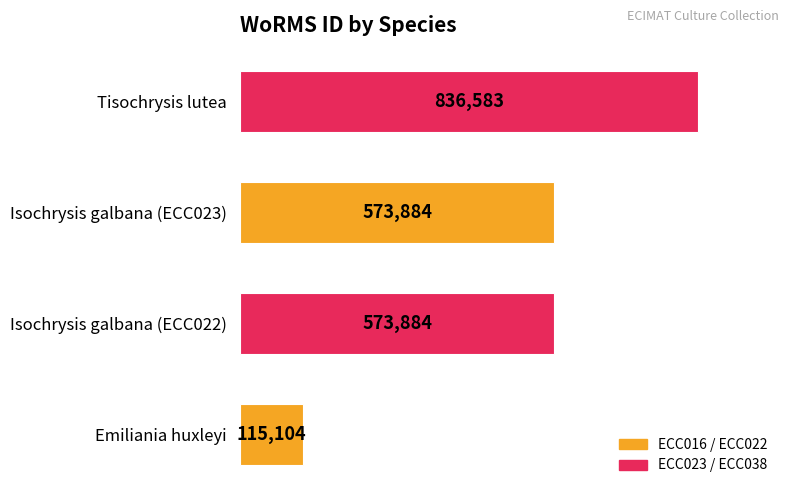

What value does the data have at Emiliania huxleyi, to the nearest 100?

115100